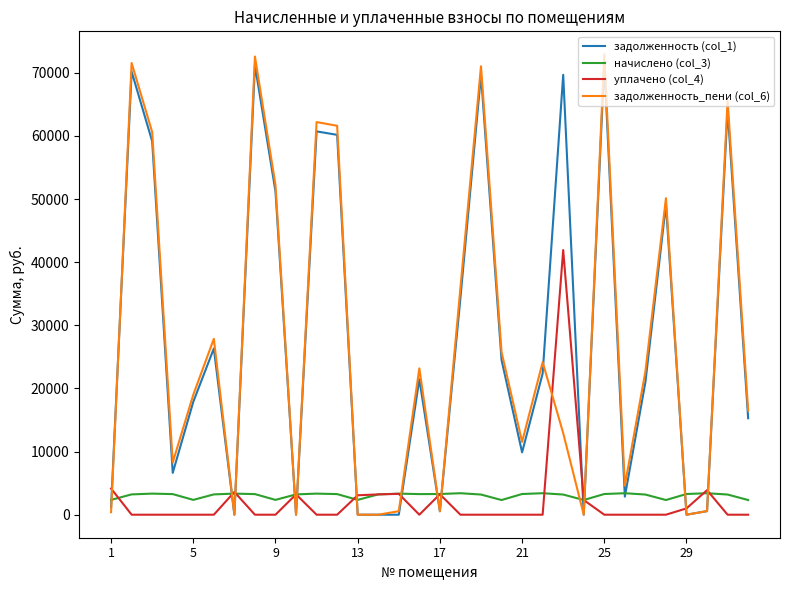

What is the lowest value of the начислено (col_3) series?

2324.8